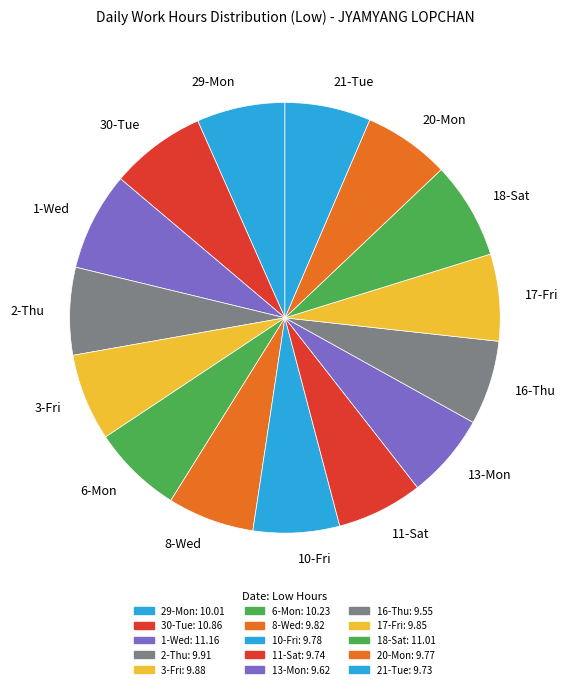

How many segments does this pie chart have?

15